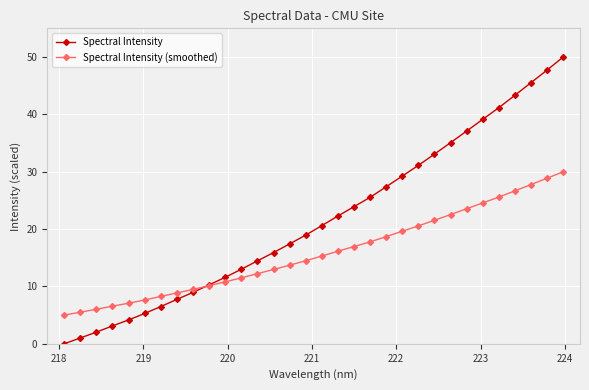

What is the value of the Spectral Intensity (smoothed) point at the 22nd from the left?

19.6